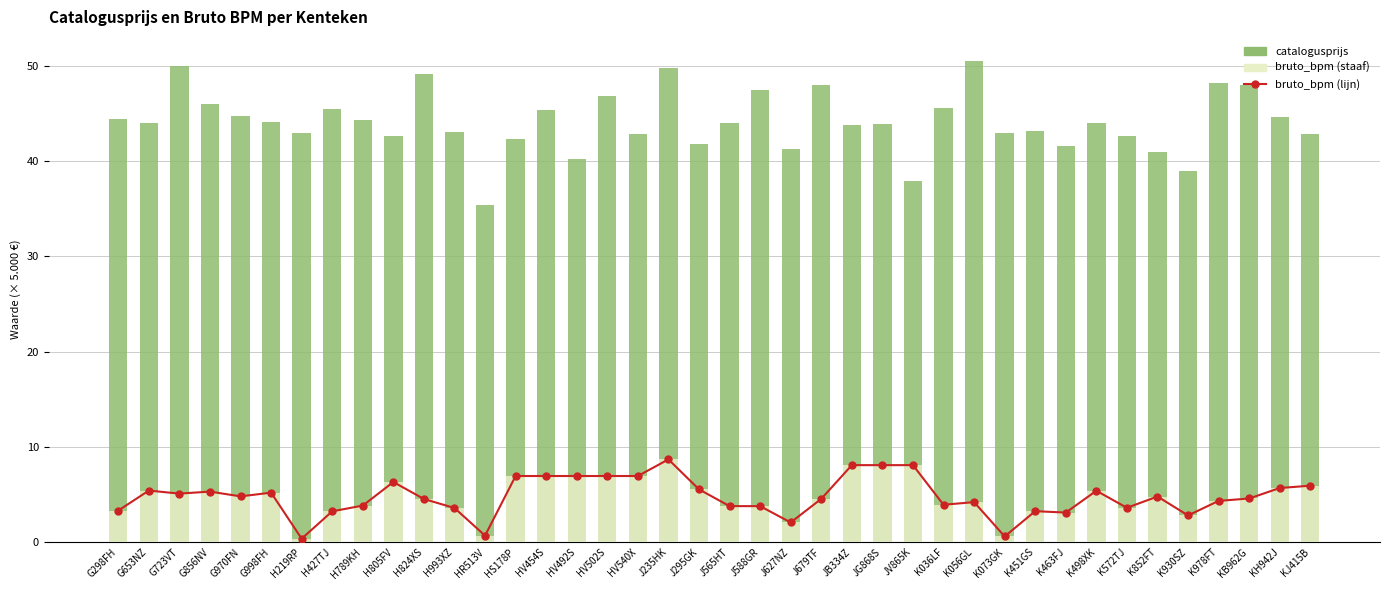

Reading left to right, extract all data points from this chart.

bruto_bpm (lijn): G298FH=3.3	G653NZ=5.4	G723VT=5.1	G856NV=5.3	G970FN=4.8	G998FH=5.2	H219RP=0.4	H427TJ=3.2	H789KH=3.8	H805FV=6.3	H824XS=4.5	H993XZ=3.6	HR513V=0.7	HS178P=6.9	HV454S=6.9	HV492S=6.9	HV502S=6.9	HV540X=6.9	J235HK=8.7	J295GK=5.5	J565HT=3.8	J588GR=3.8	J627NZ=2.1	J679TF=4.5	JB334Z=8.1	JG868S=8.1	JV865K=8.1	K036LF=3.9	K056GL=4.2	K073GK=0.6	K451GS=3.2	K463FJ=3.1	K498XK=5.4	K572TJ=3.6	K852FT=4.8	K930SZ=2.8	K978FT=4.3	KB962G=4.6	KH942J=5.7	KJ415B=5.9
catalogusprijs: G298FH=44.4	G653NZ=44.0	G723VT=50.0	G856NV=46.0	G970FN=44.7	G998FH=44.0	H219RP=42.9	H427TJ=45.5	H789KH=44.3	H805FV=42.6	H824XS=49.1	H993XZ=43.1	HR513V=35.4	HS178P=42.3	HV454S=45.3	HV492S=40.2	HV502S=46.8	HV540X=42.9	J235HK=49.7	J295GK=41.7	J565HT=44.0	J588GR=47.4	J627NZ=41.2	J679TF=48.0	JB334Z=43.7	JG868S=43.9	JV865K=37.9	K036LF=45.5	K056GL=50.5	K073GK=42.9	K451GS=43.2	K463FJ=41.6	K498XK=44.0	K572TJ=42.6	K852FT=41.0	K930SZ=38.9	K978FT=48.1	KB962G=48.0	KH942J=44.6	KJ415B=42.8
bruto_bpm: G298FH=3.3	G653NZ=5.4	G723VT=5.1	G856NV=5.3	G970FN=4.8	G998FH=5.2	H219RP=0.4	H427TJ=3.2	H789KH=3.8	H805FV=6.3	H824XS=4.5	H993XZ=3.6	HR513V=0.7	HS178P=6.9	HV454S=6.9	HV492S=6.9	HV502S=6.9	HV540X=6.9	J235HK=8.7	J295GK=5.5	J565HT=3.8	J588GR=3.8	J627NZ=2.1	J679TF=4.5	JB334Z=8.1	JG868S=8.1	JV865K=8.1	K036LF=3.9	K056GL=4.2	K073GK=0.6	K451GS=3.2	K463FJ=3.1	K498XK=5.4	K572TJ=3.6	K852FT=4.8	K930SZ=2.8	K978FT=4.3	KB962G=4.6	KH942J=5.7	KJ415B=5.9